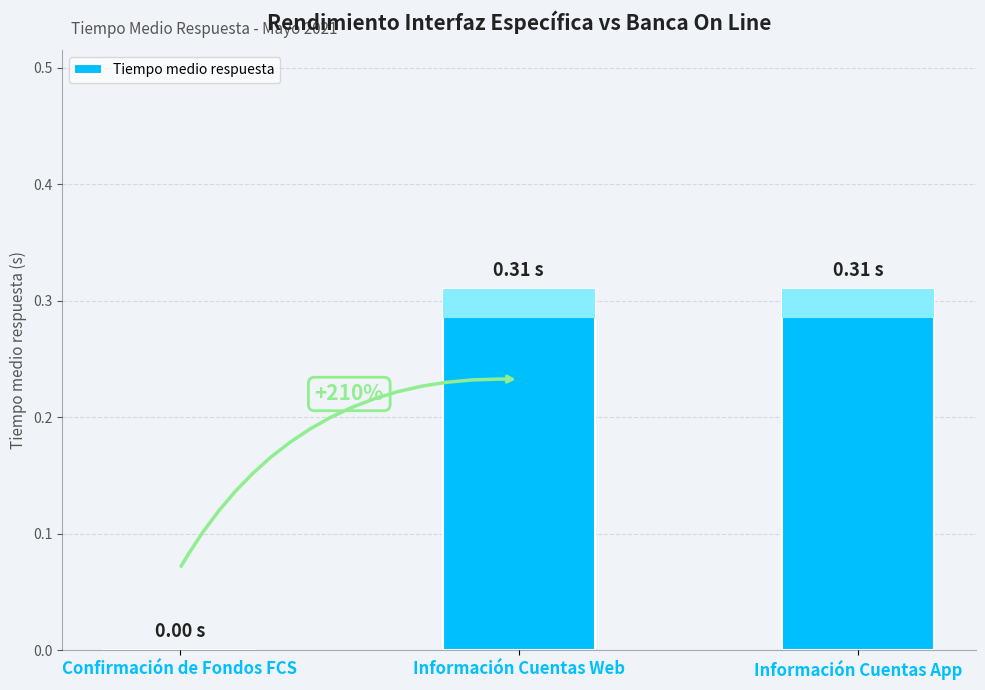

What position from the right is Información Cuentas Web?

2